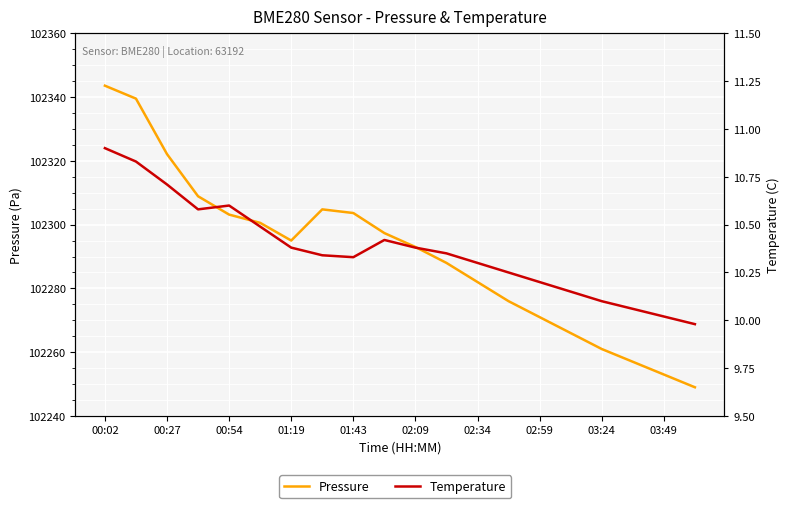

What is the maximum value shown in the chart?

102343.6